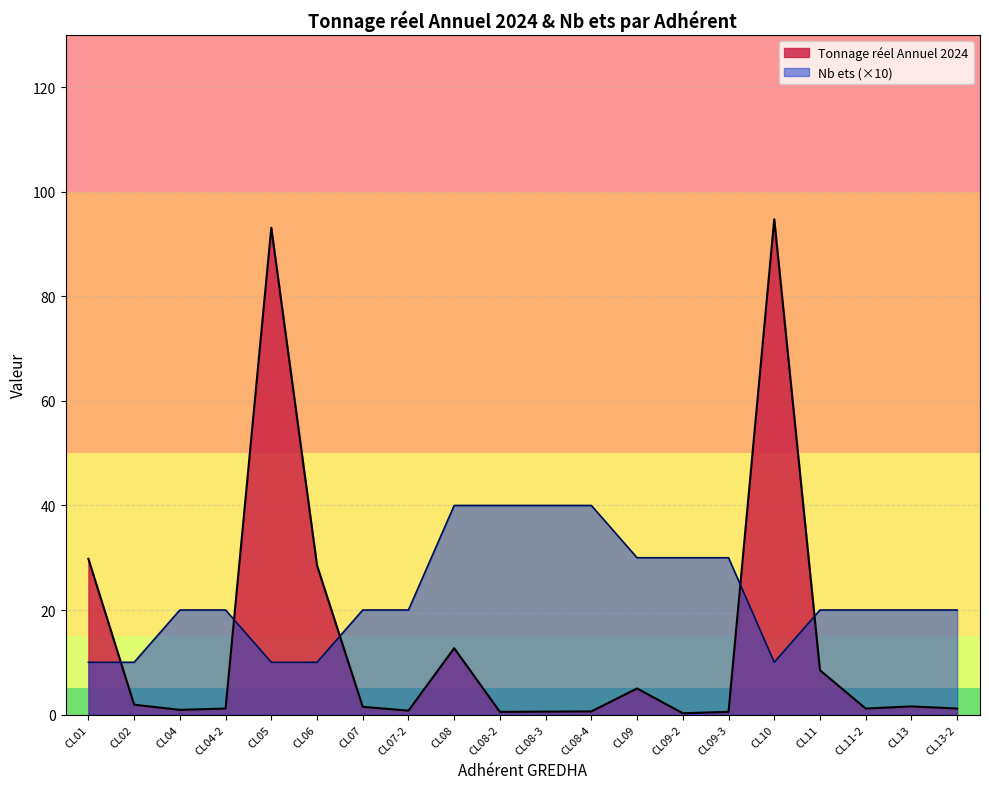

What is the difference between the Tonnage réel Annuel 2024 values at CL01 and CL04?

28.9